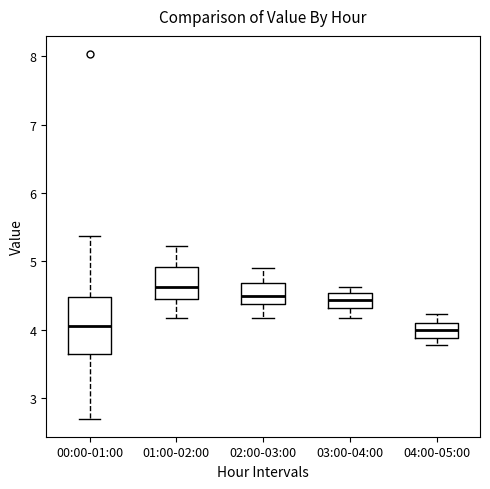

Reading left to right, read every box against the y-axis: the position of its median line, the range the box covers, and the ends of its whiskers. The values are not printed on the chart, so give them approximately, as read against the axis.

00:00-01:00: median 4.1, box 3.6 to 4.5, whiskers 2.7 to 5.4
01:00-02:00: median 4.6, box 4.4 to 4.9, whiskers 4.2 to 5.2
02:00-03:00: median 4.5, box 4.4 to 4.7, whiskers 4.2 to 4.9
03:00-04:00: median 4.4, box 4.3 to 4.5, whiskers 4.2 to 4.6
04:00-05:00: median 4.0, box 3.9 to 4.1, whiskers 3.8 to 4.2